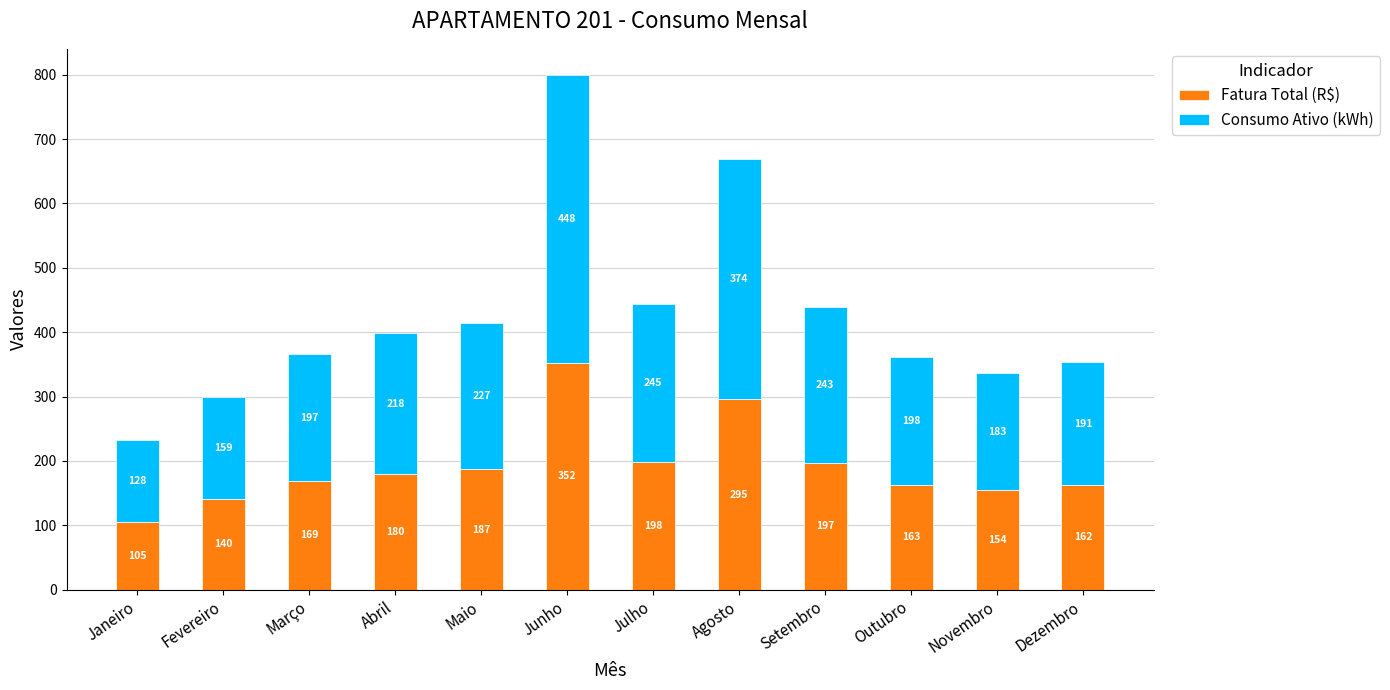

At which category is the sum across all series the highest?

Junho